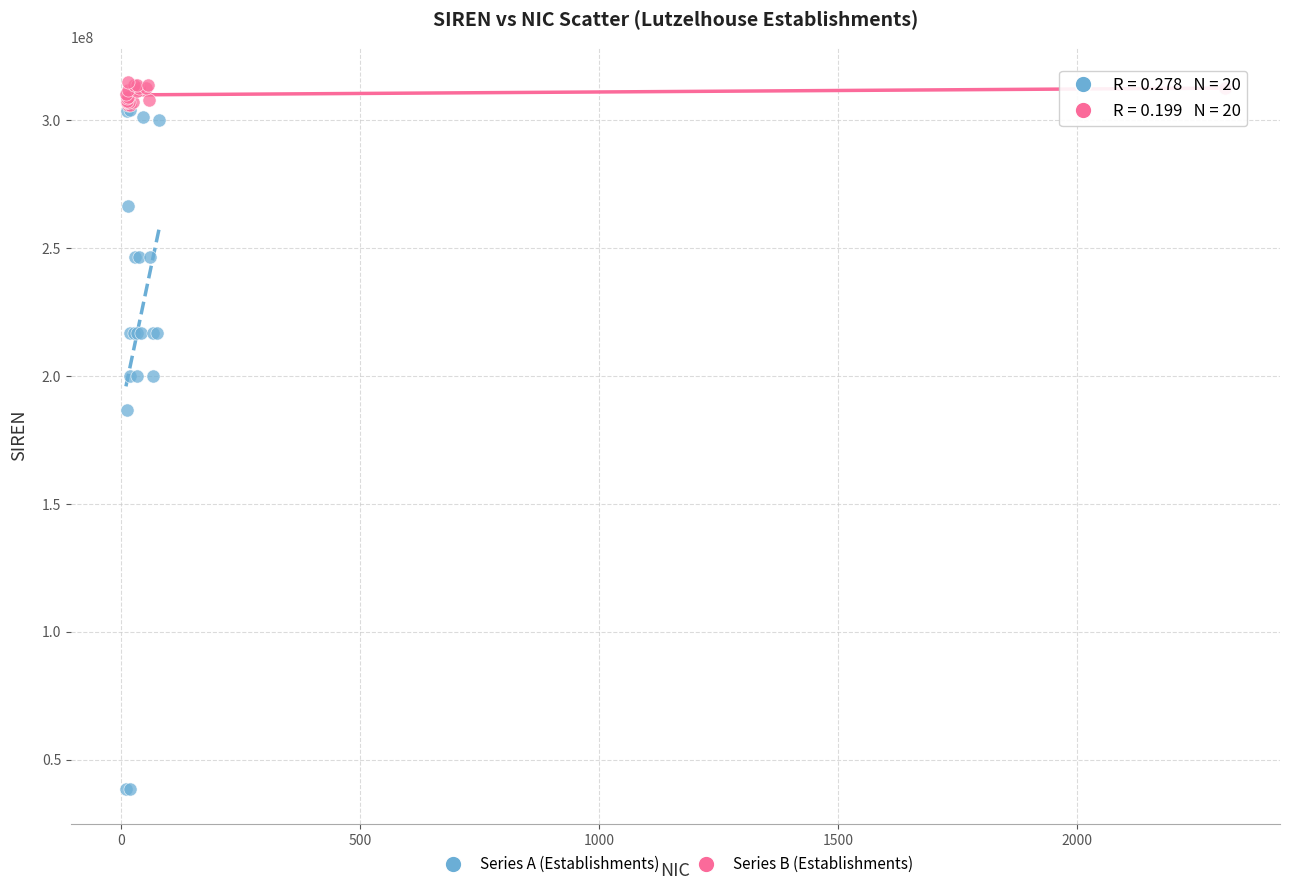

Which series reaches the minimum Y coordinate?

Series A (Establishments)